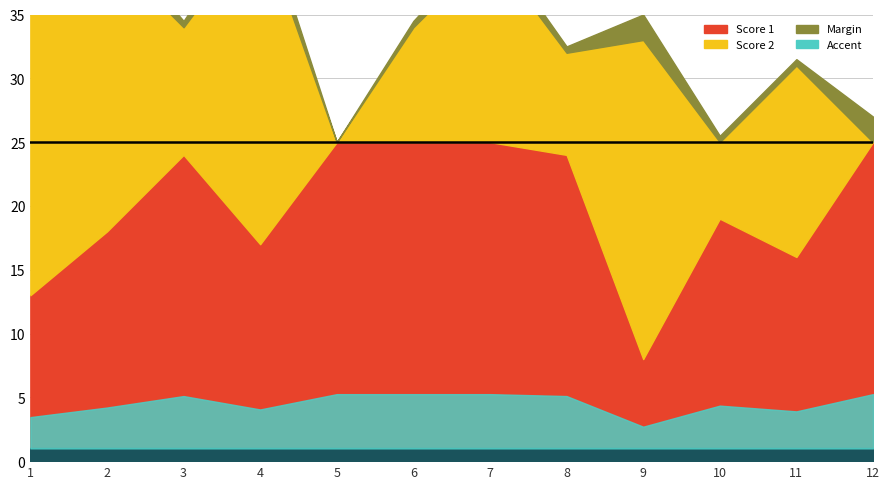

What is the greatest value displayed?

25